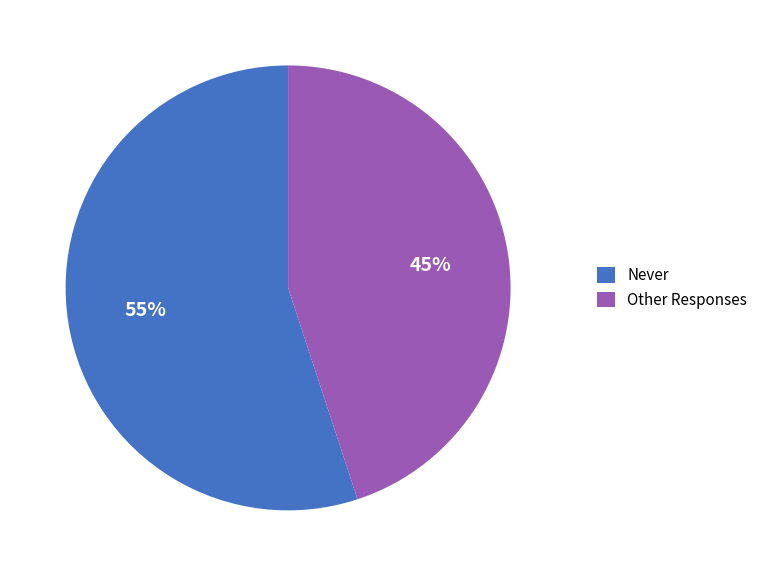

Approximately how many times larger is the value at Never compared to Other Responses?

1.2